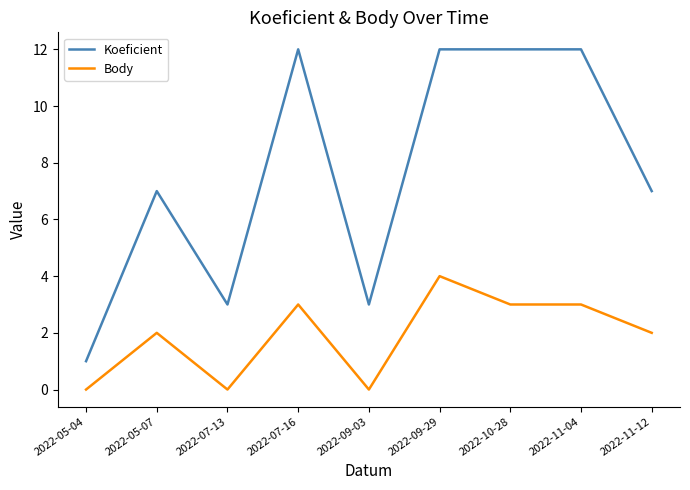

What position from the right is 2022-11-12?

1